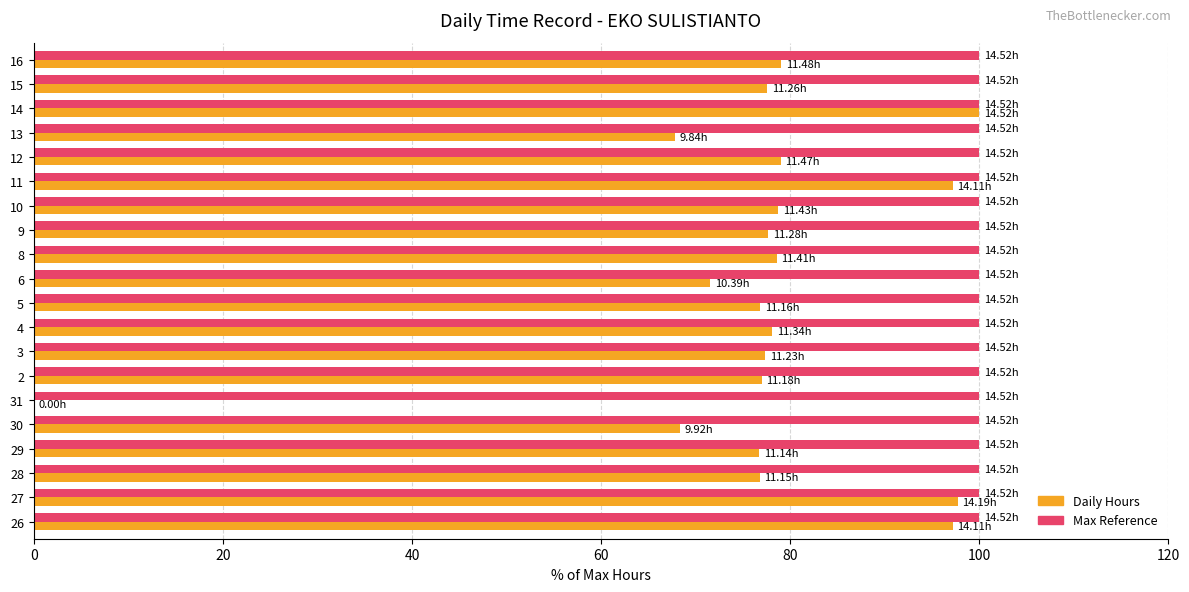

What is the total value across all series at 12?

179.0